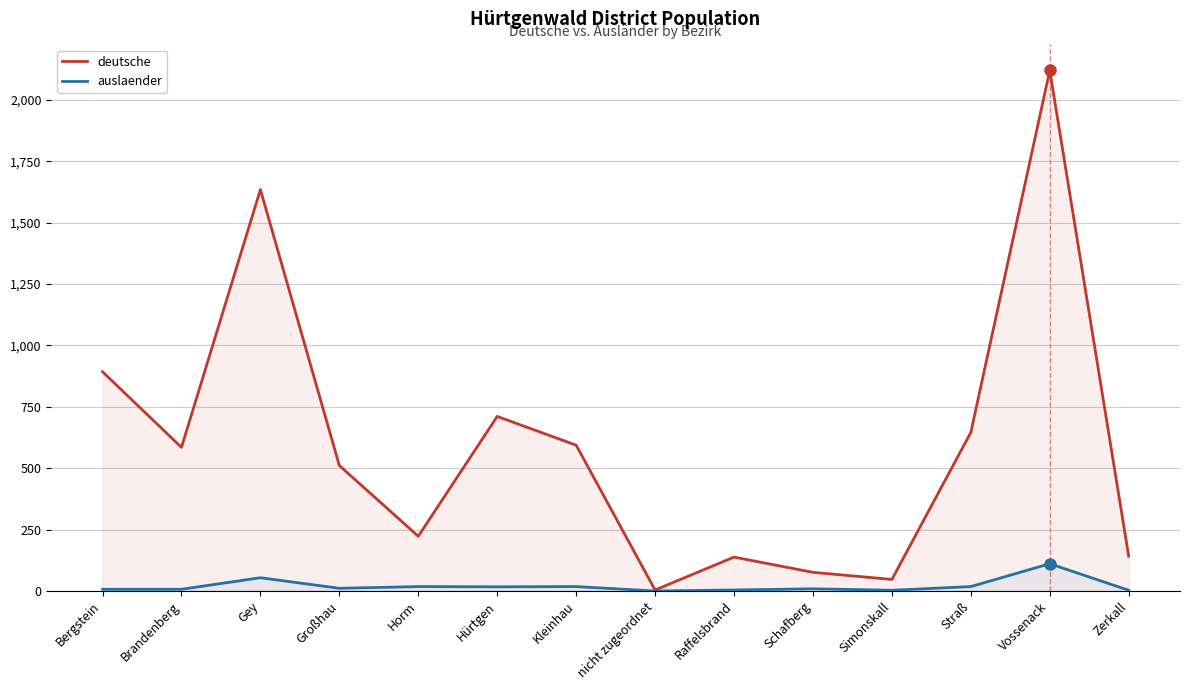

What is the maximum value for deutsche?

2120